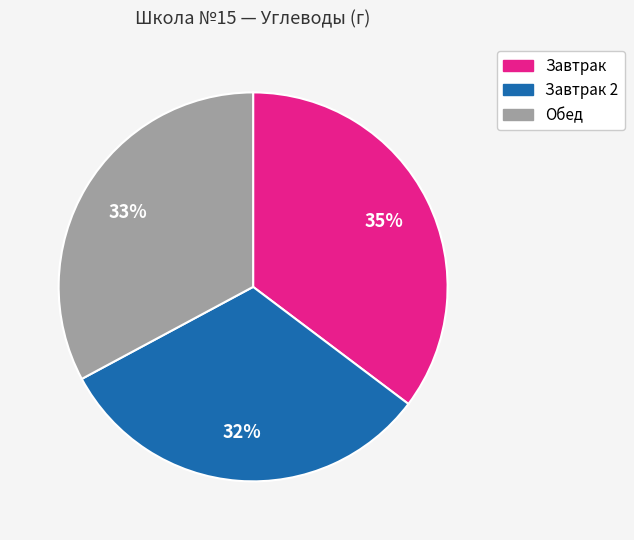

Does any single category account for the majority?

No